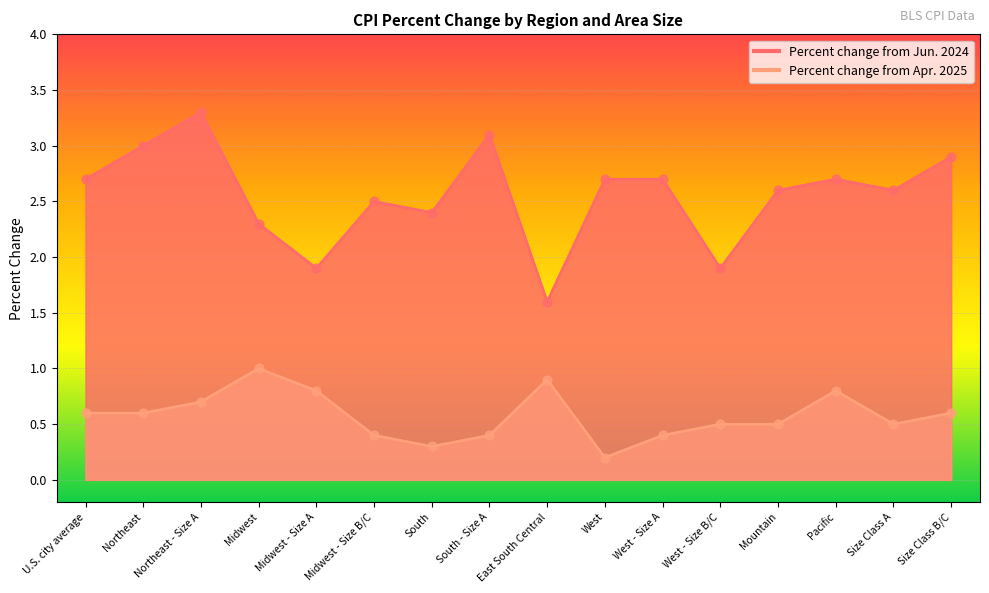

At which category is the sum across all series the highest?

Northeast - Size A